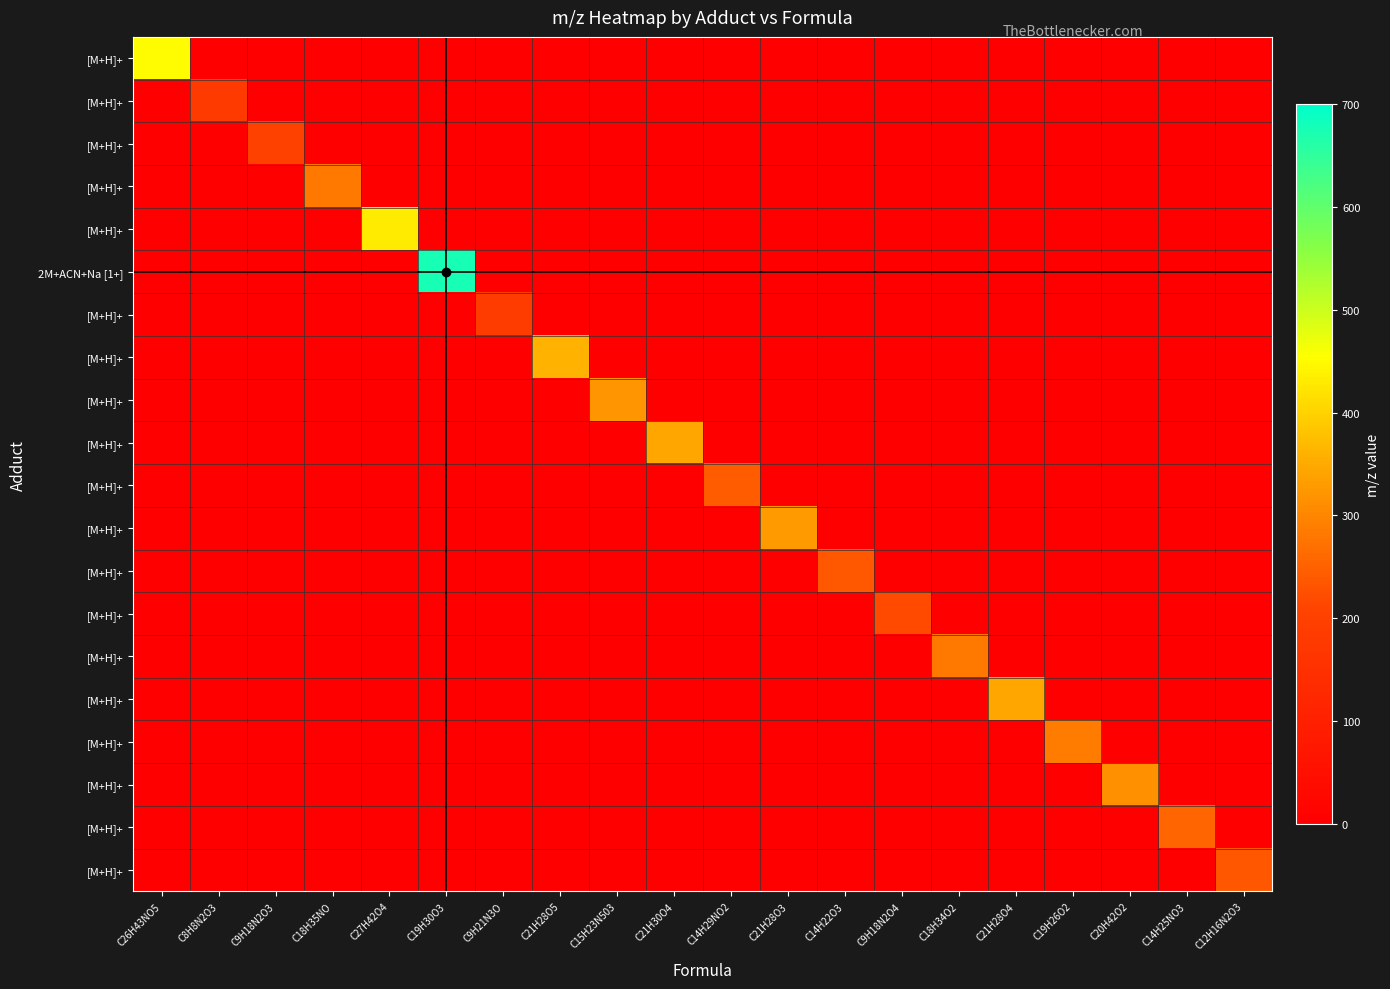

Which category has the lowest value across all series?

C8H8N2O3